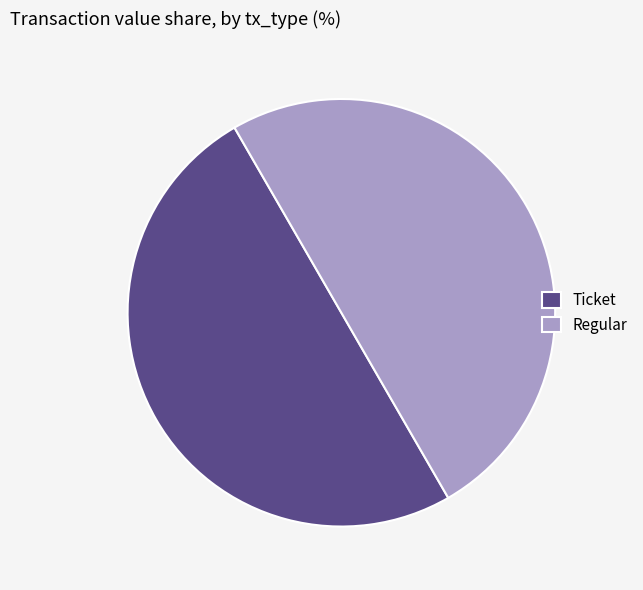

Combined, do Regular and Ticket account for over 50%?

Yes